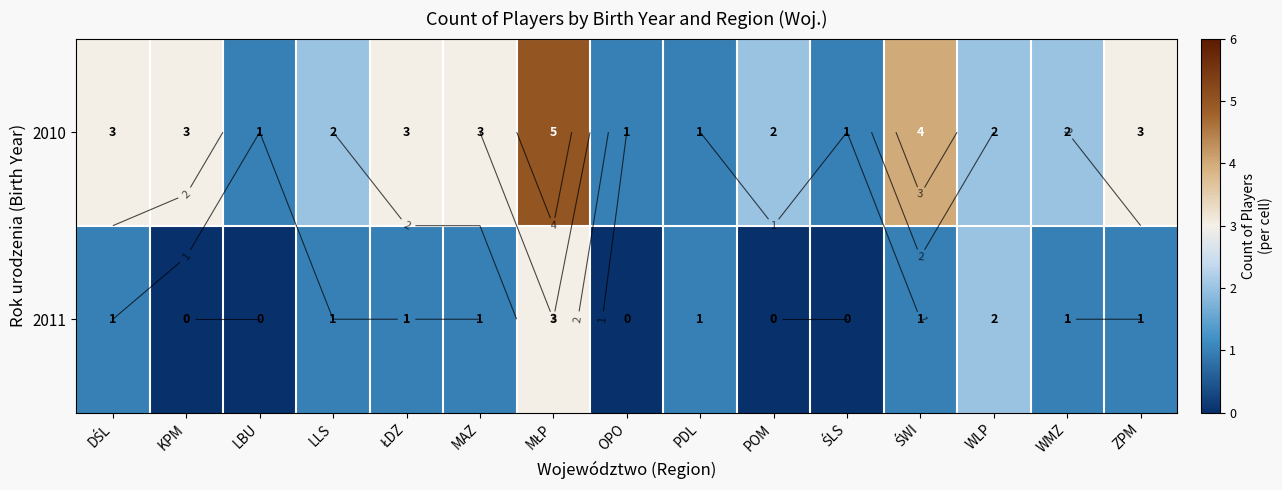

What is the difference between the maximum and minimum values in the 2011 series?

3